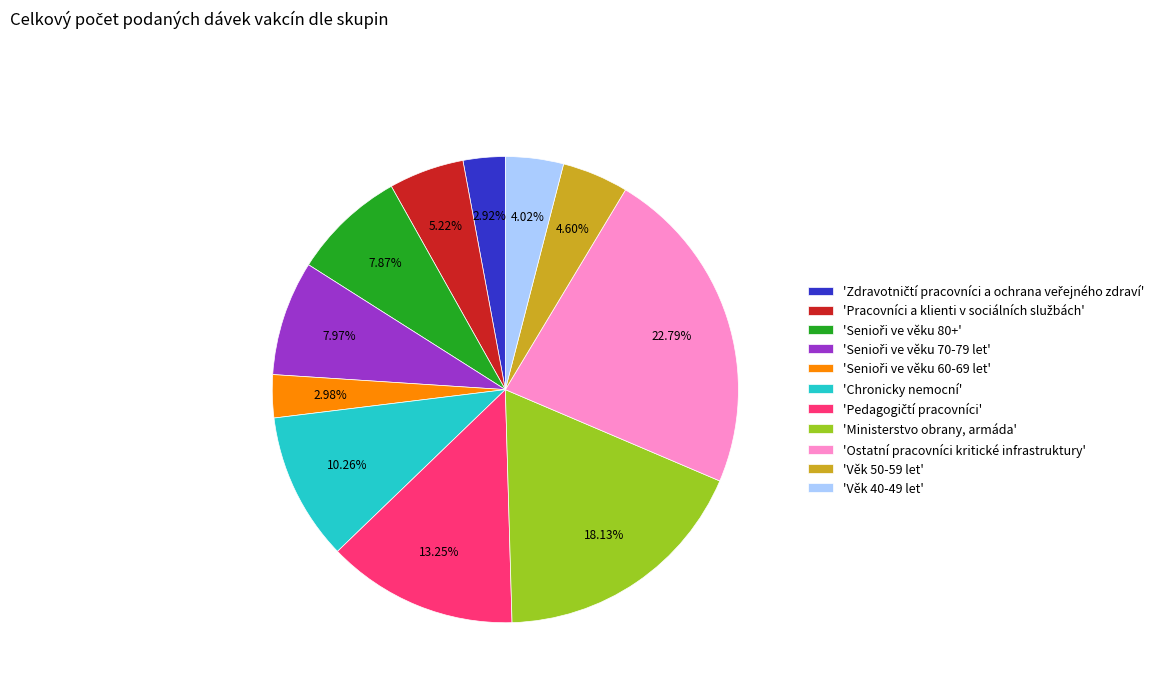

What is the largest slice in the pie chart?

'Ostatní pracovníci kritické infrastruktury'